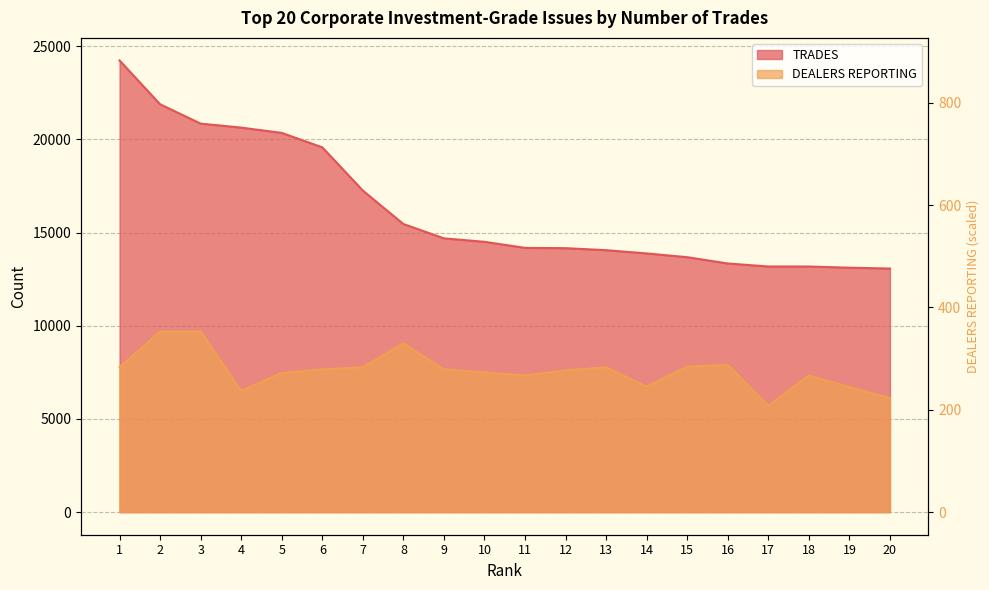

The TRADES series shows 13182.0 at 18. True or false?

True